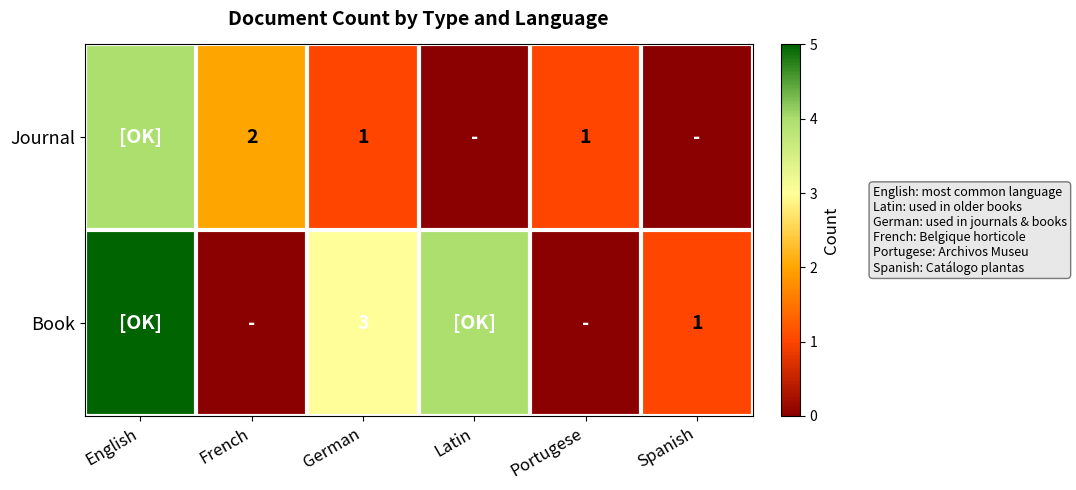

The Book series shows 4 at German. True or false?

False